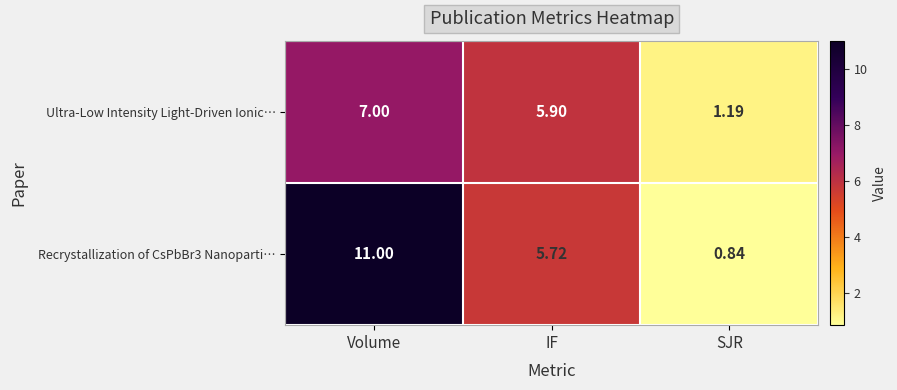

At which category does the chart reach its peak across all series?

Volume